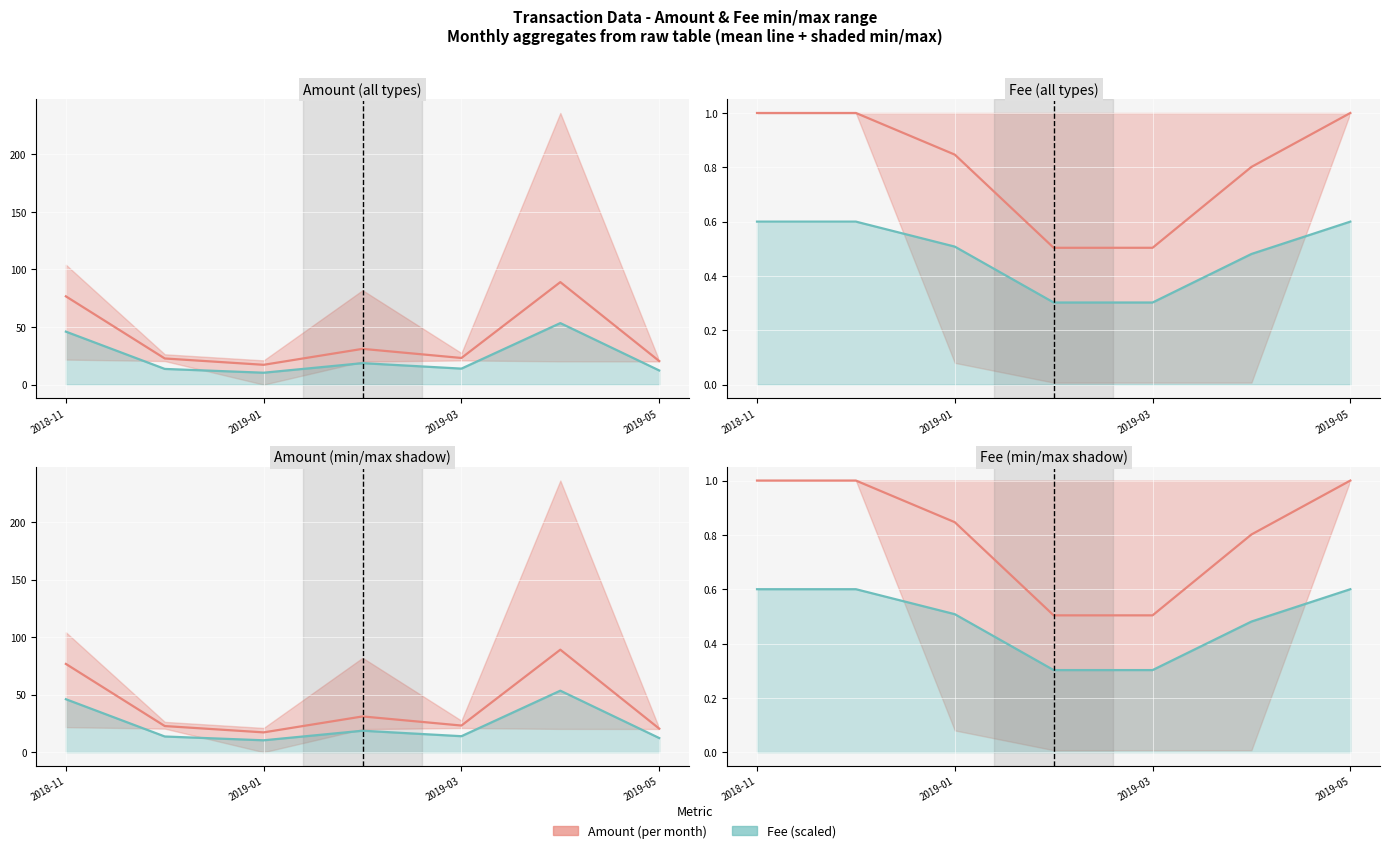

At which category does the chart reach its minimum across all series?

2019-05